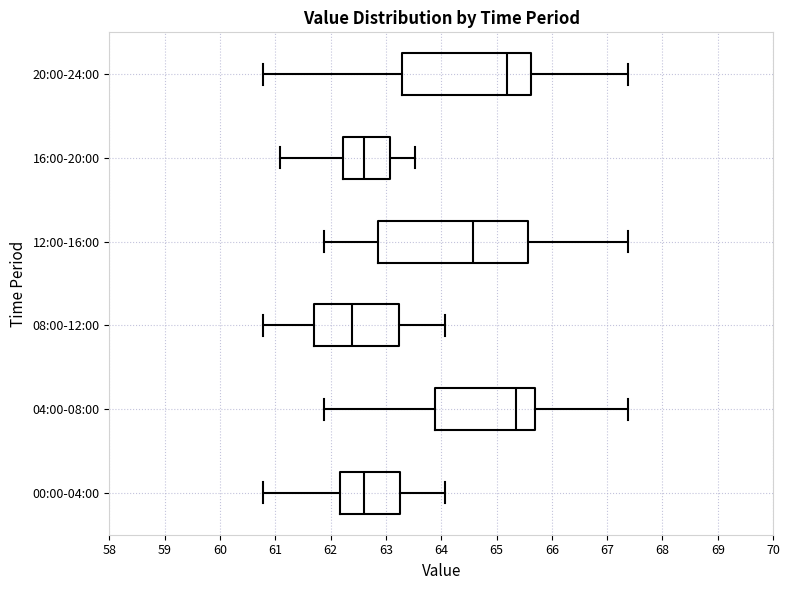

Comparing the boxes themselves (not the whiskers), which one is the widest?

12:00-16:00